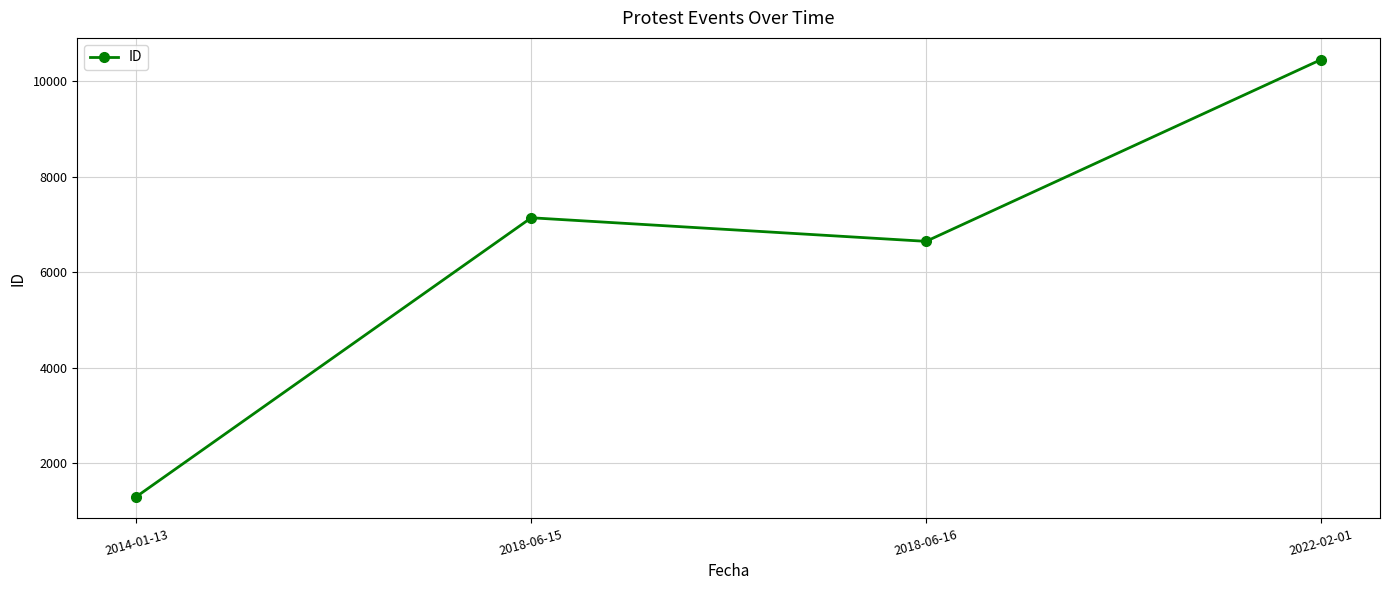

What is the sum of the values at 2022-02-01 and 2014-01-13?

11758